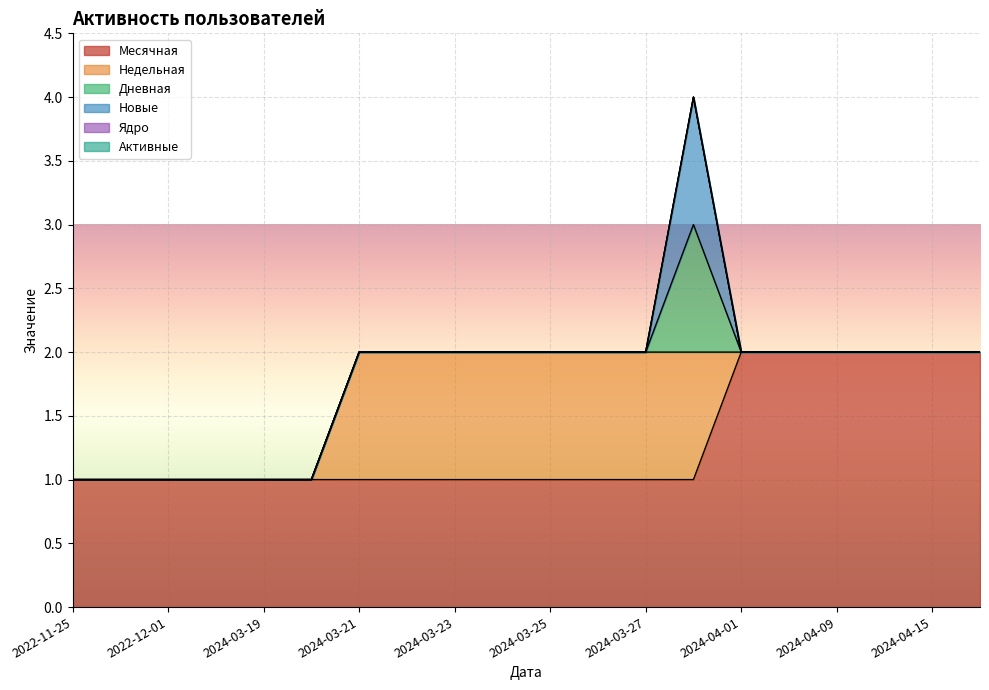

Reading right to left, list all the values displayed in this chart.

Месячная: 2	2	2	2	2	2	1	1	1	1	1	1	1	1	1	1	1	1	1	1
Недельная: 0	0	0	0	0	0	1	1	1	1	1	1	1	1	0	0	0	0	0	0
Дневная: 0	0	0	0	0	0	1	0	0	0	0	0	0	0	0	0	0	0	0	0
Новые: 0	0	0	0	0	0	1	0	0	0	0	0	0	0	0	0	0	0	0	0
Ядро: 0	0	0	0	0	0	0	0	0	0	0	0	0	0	0	0	0	0	0	0
Активные: 0	0	0	0	0	0	0	0	0	0	0	0	0	0	0	0	0	0	0	0